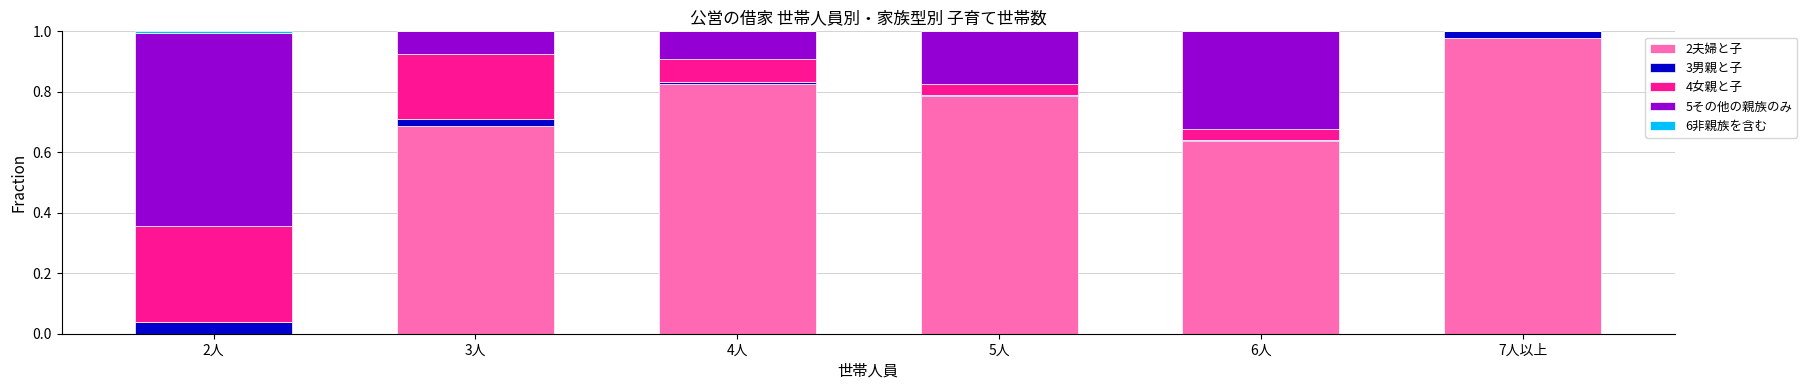

What is the sum of all 2夫婦と子 values?

3.9